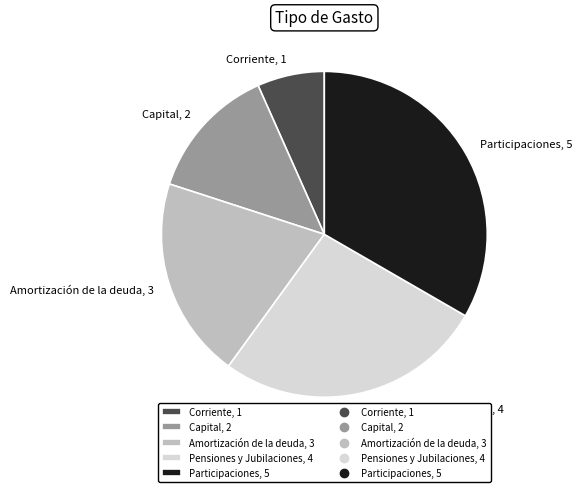

Rank the categories by value from highest to lowest.

Participaciones, Pensiones y Jubilaciones, Amortización de la deuda, Capital, Corriente